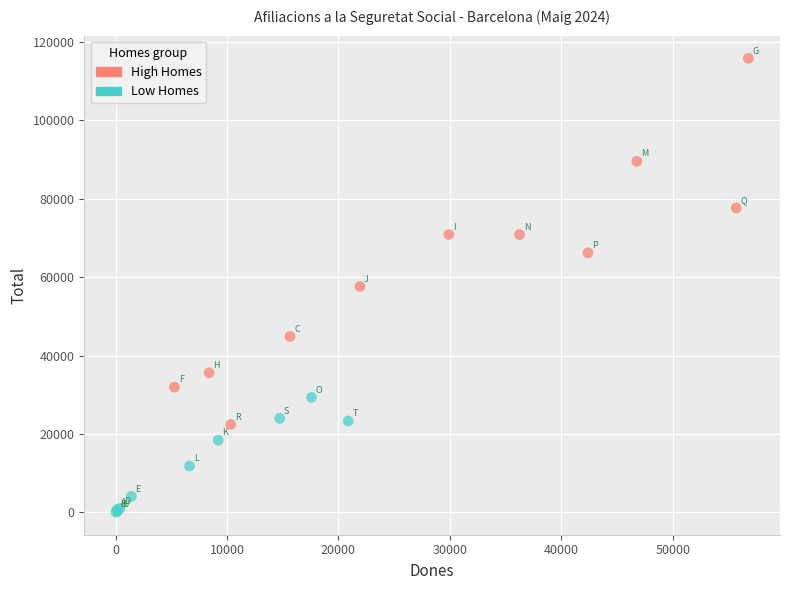

Which series has the largest Y range (max minus min)?

High Homes